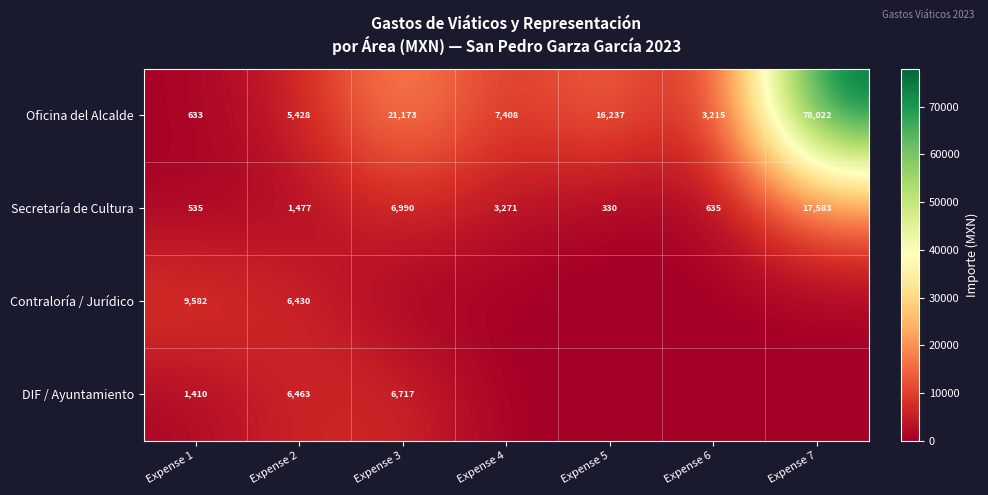

True or false: Contraloría / Jurídico has a value of 6430 at Expense 2.

True